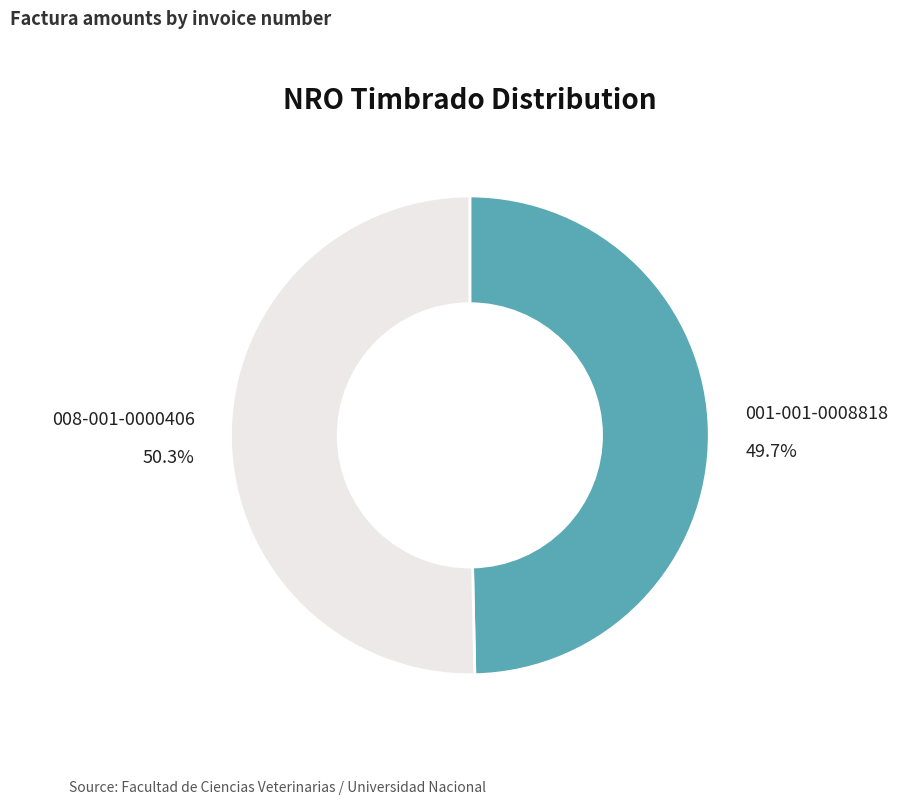

What is the total percentage of 001-001-0008818 and 008-001-0000406?

100.0%